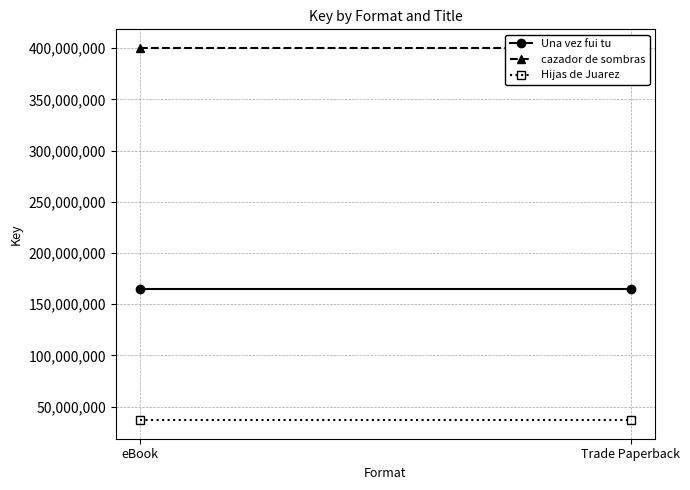

True or false: cazador de sombras has a value of 400250619 at Trade Paperback.

True